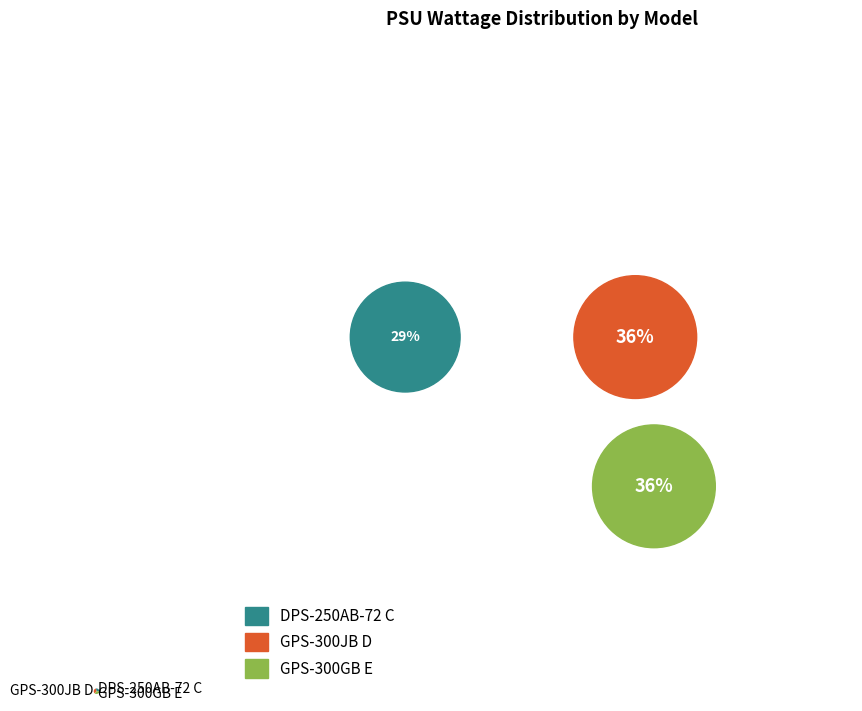

How many slices are in this pie chart?

3